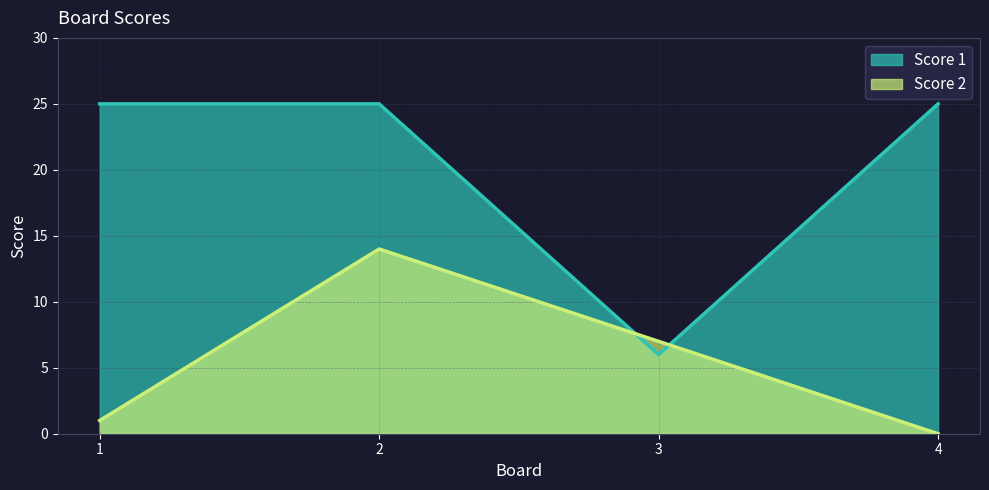

What is the total value across all series at 1?

26